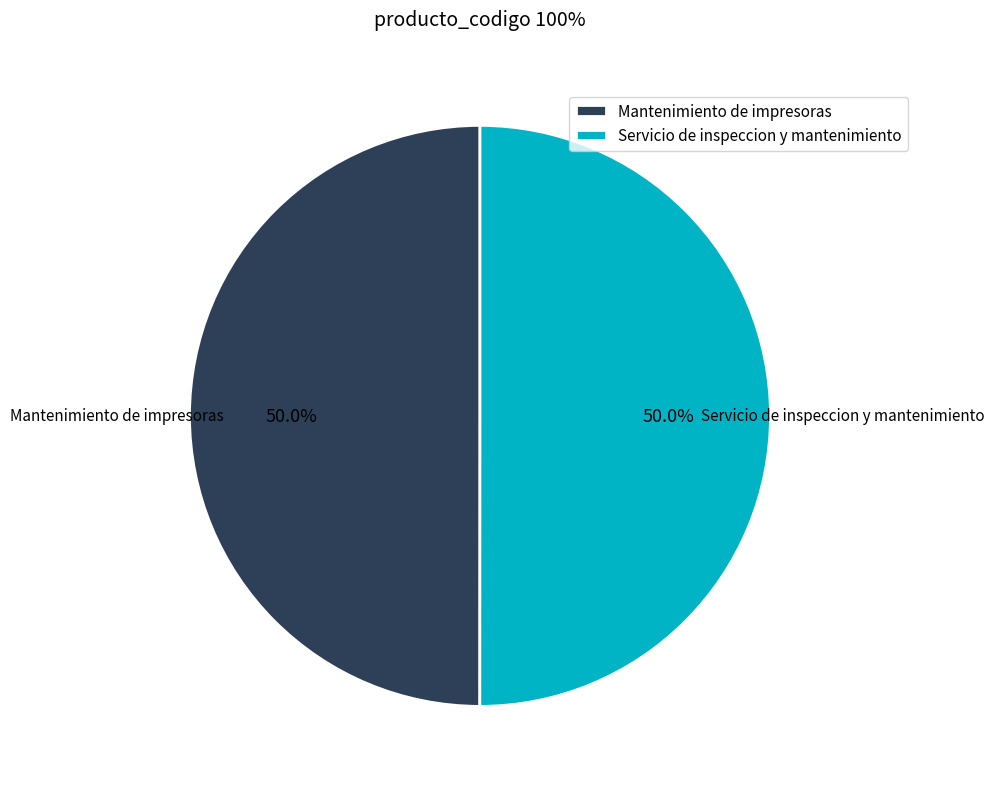

Count the number of slices in the pie.

2